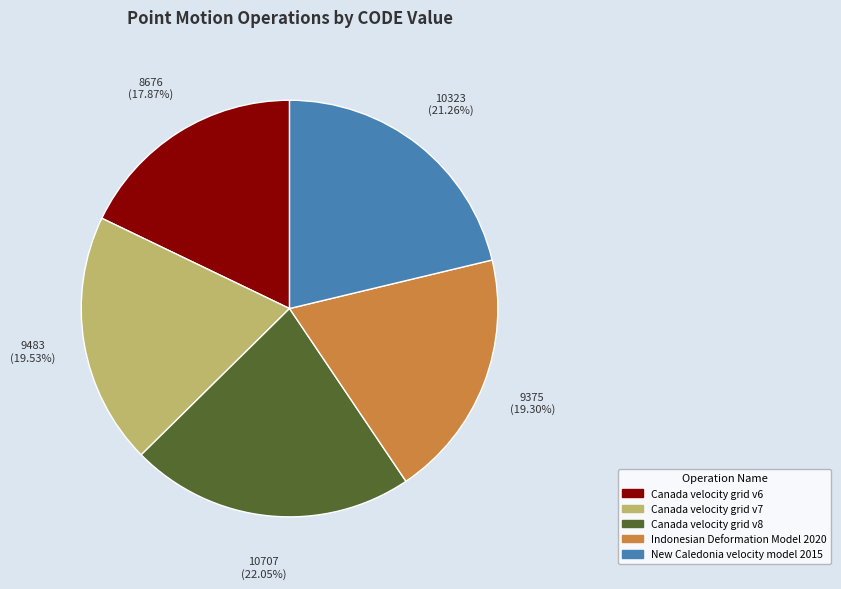

Is there a majority slice in this chart?

No